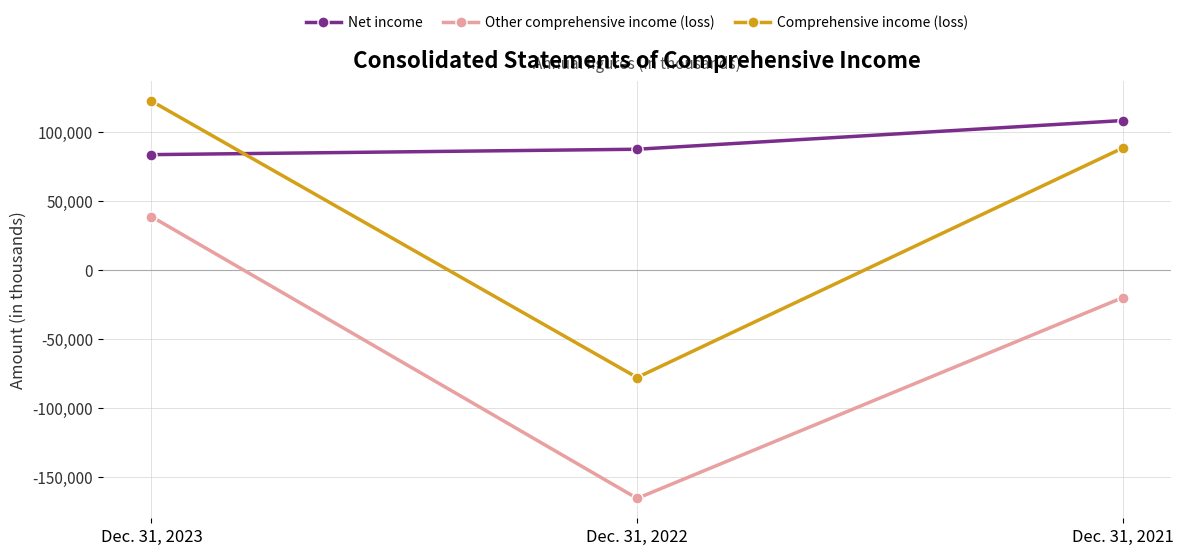

What is the highest value of the Comprehensive income (loss) series?

122652